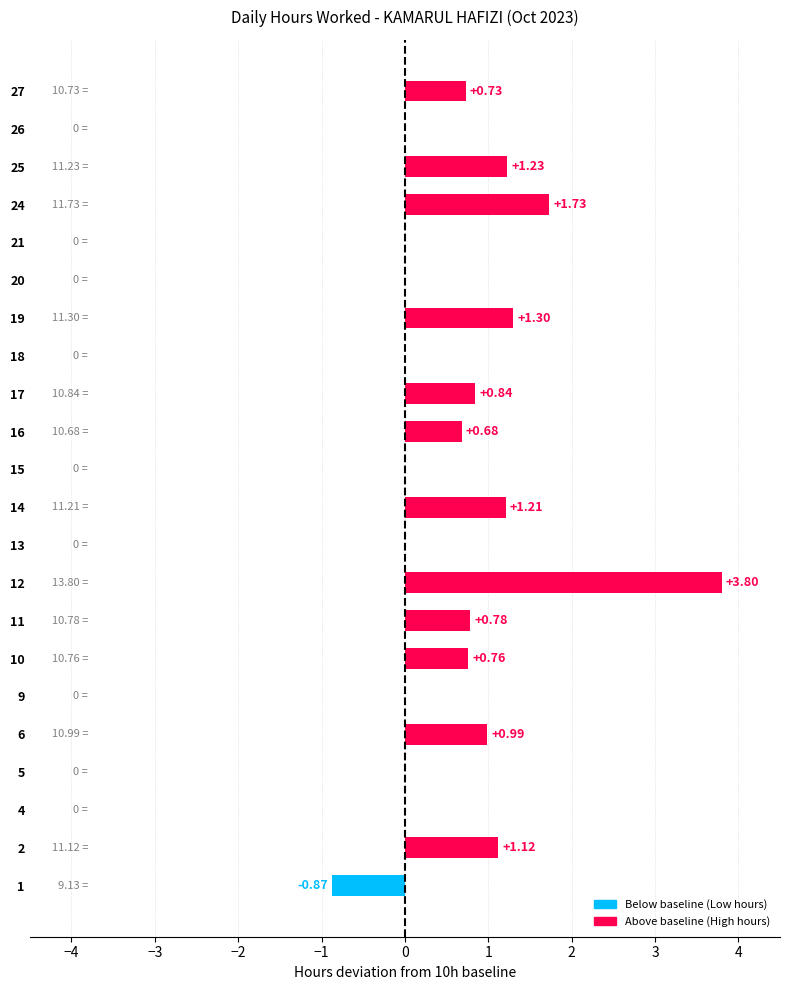

Which has a higher value, 24 or 19?

24